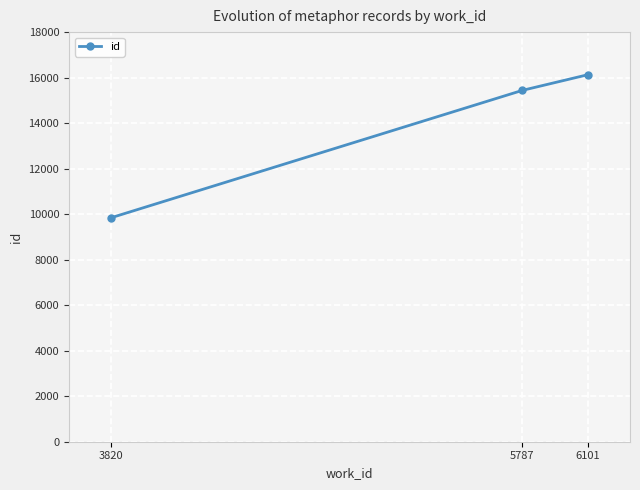

Rank the categories by value from lowest to highest.

3820, 5787, 6101